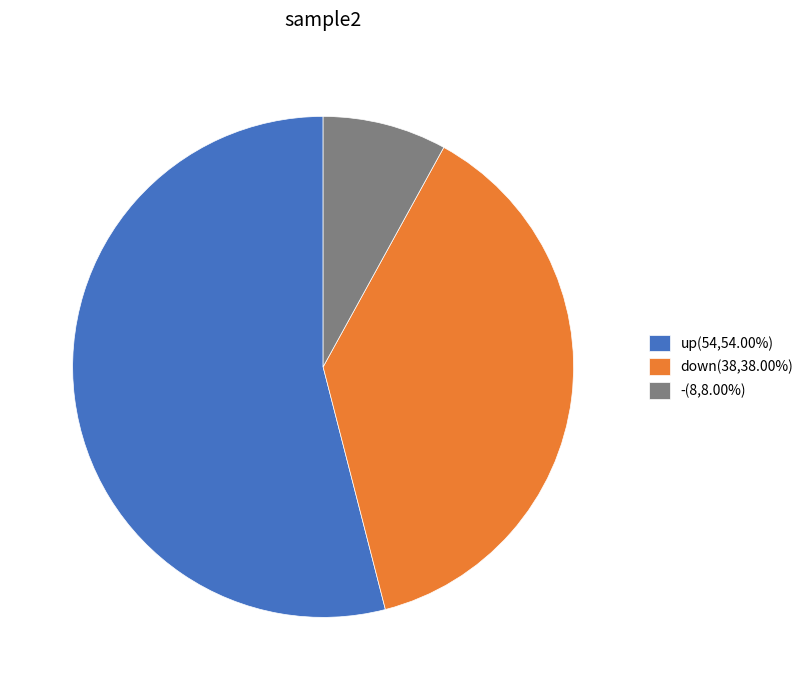

Approximately how many times larger is the value at up(54,54.00%) compared to down(38,38.00%)?

1.4